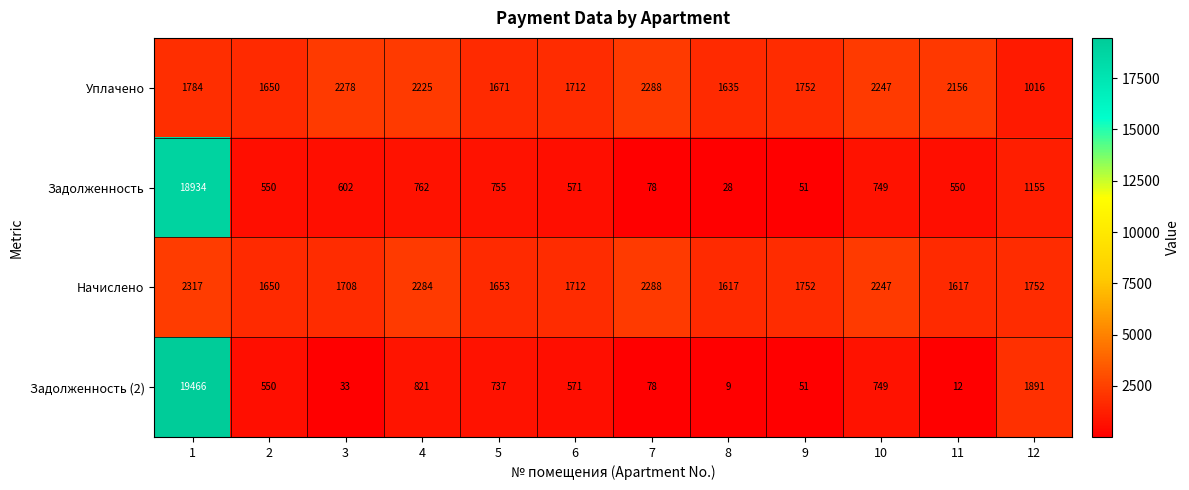

At which category does the chart reach its peak across all series?

1